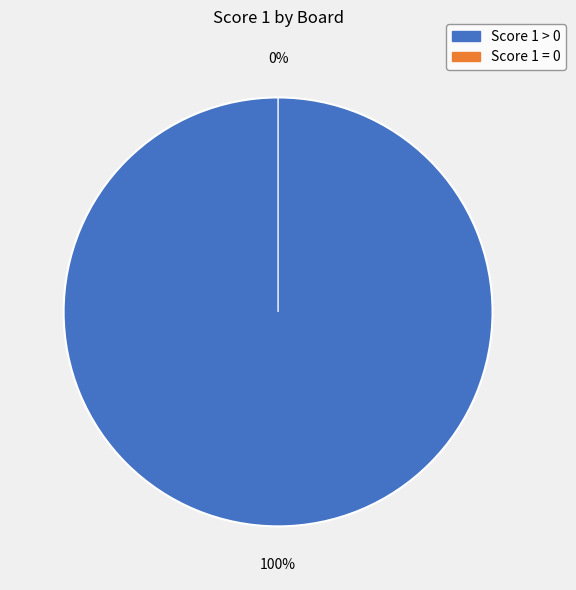

To the nearest percent, what is the difference between the largest and smallest slice percentages?

20%